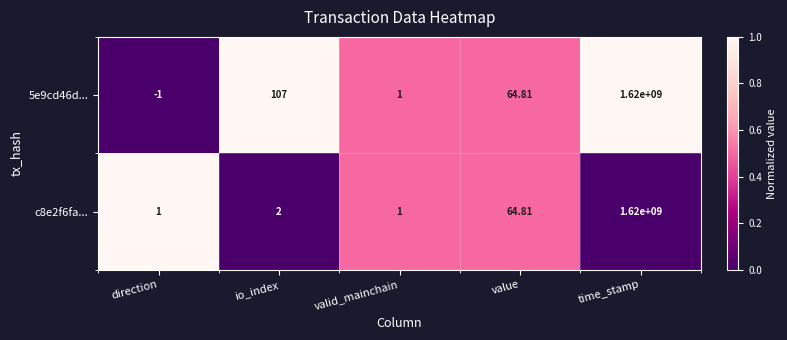

Which label corresponds to the largest value in the chart?

time_stamp